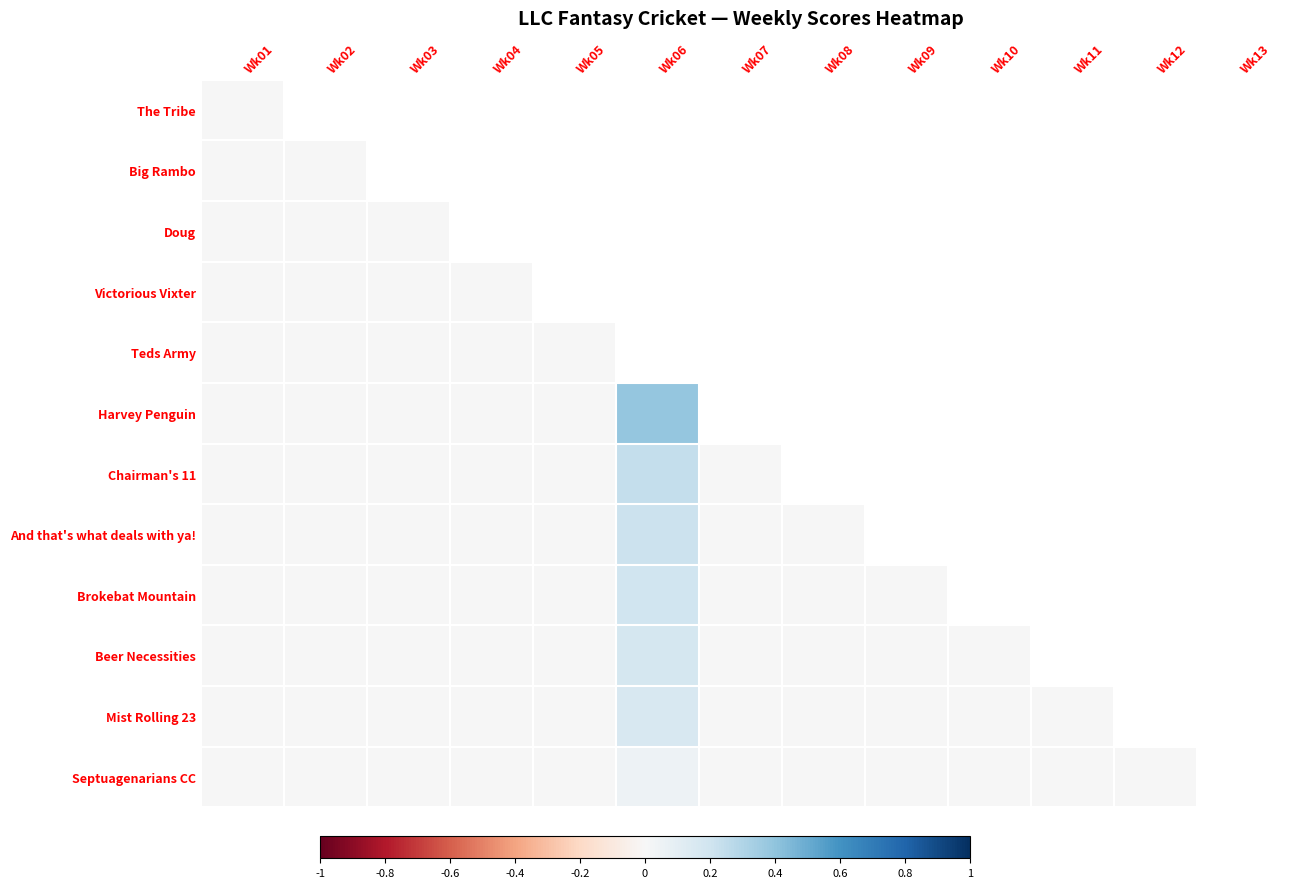

Rank the categories by Brokebat Mountain value from lowest to highest.

Wk01, Wk02, Wk03, Wk04, Wk05, Wk07, Wk08, Wk09, Wk06, Wk10, Wk11, Wk12, Wk13